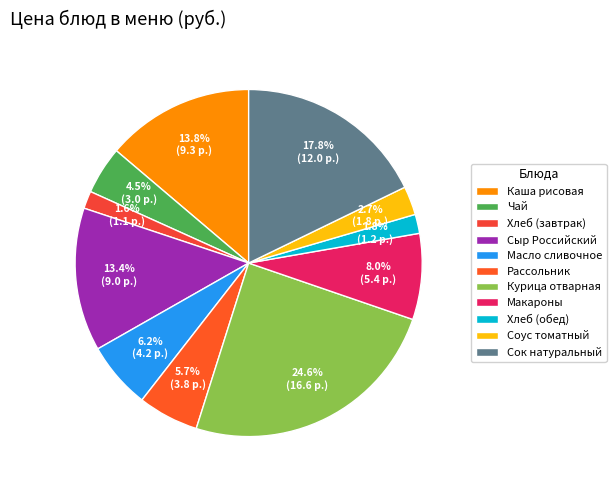

Which category has the smallest portion of the pie?

Хлеб (завтрак)